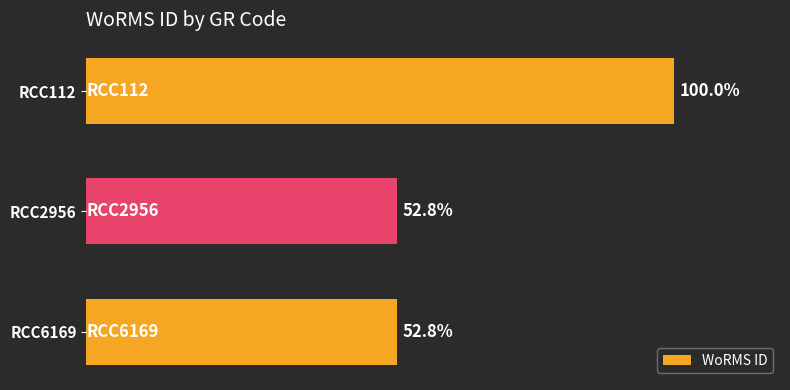

Are the bars horizontal?

Yes